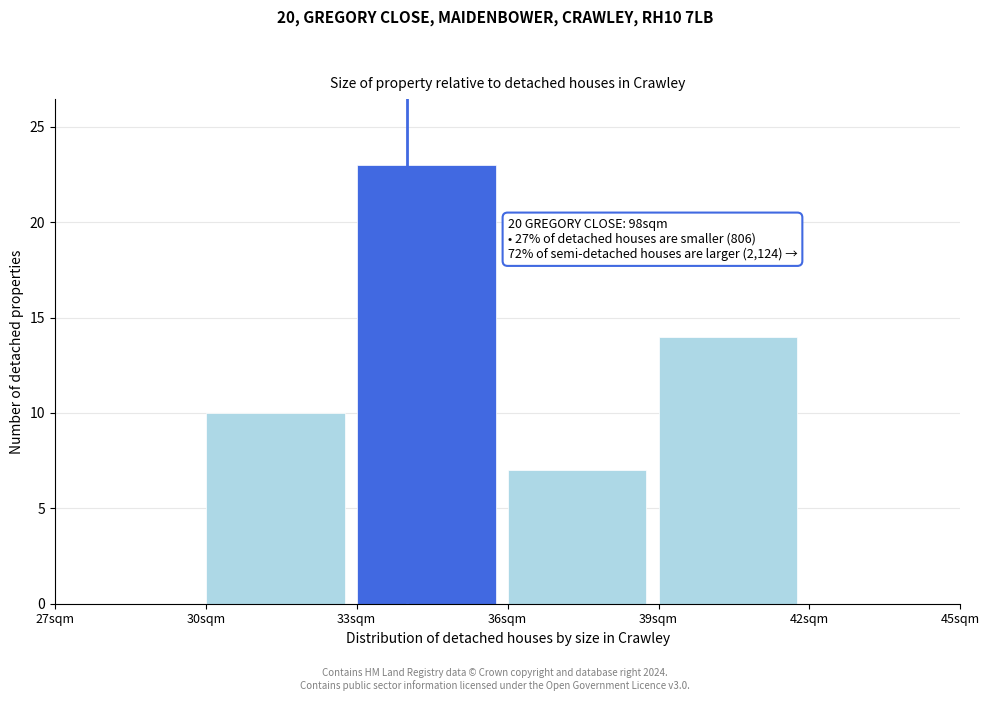

Which range on the x-axis has the tallest bar?

33 to 36